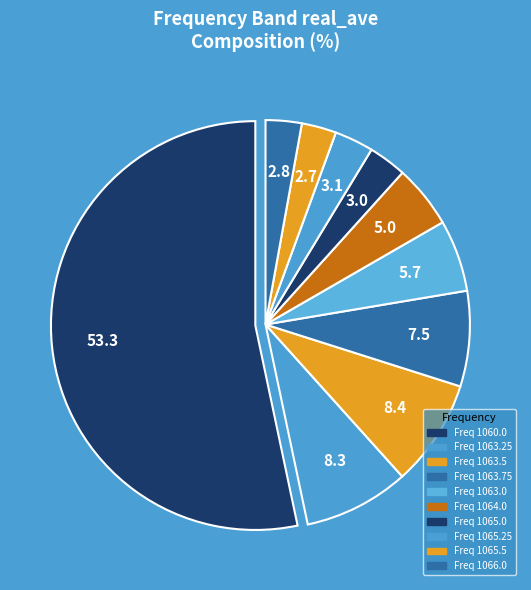

How many segments does this pie chart have?

10